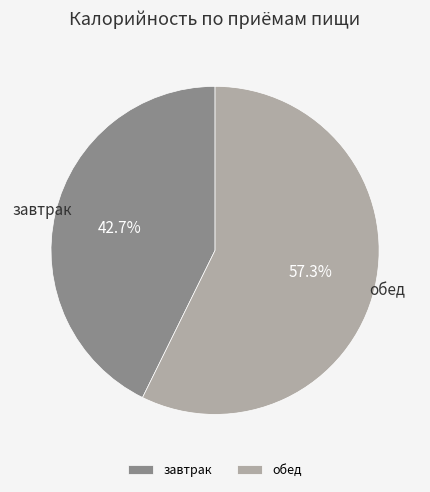

To the nearest percent, what is the difference between the завтрак and обед slice percentages?

15%